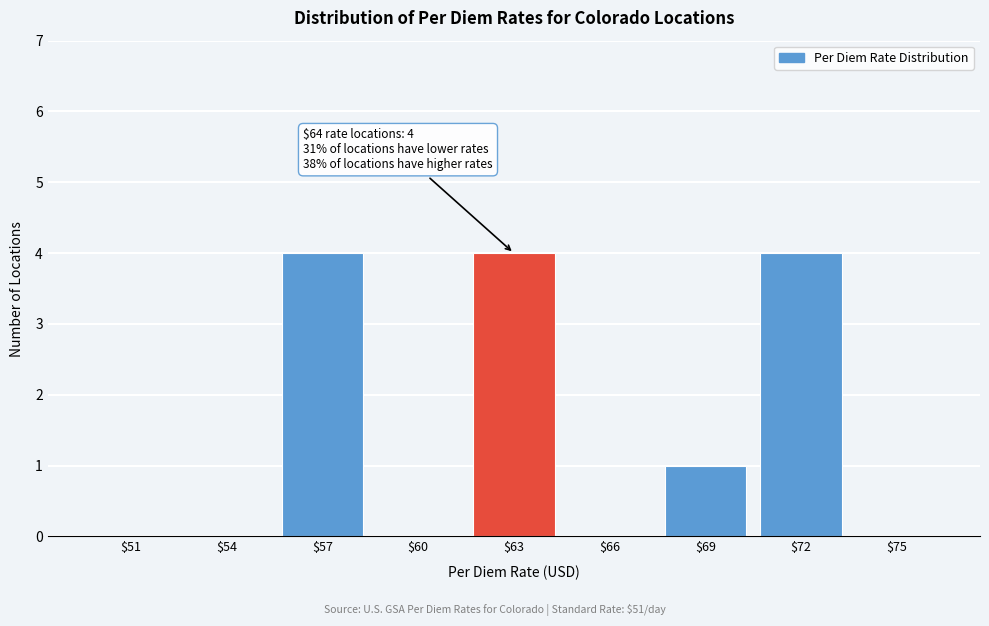

The value at $63 is 4. True or false?

True